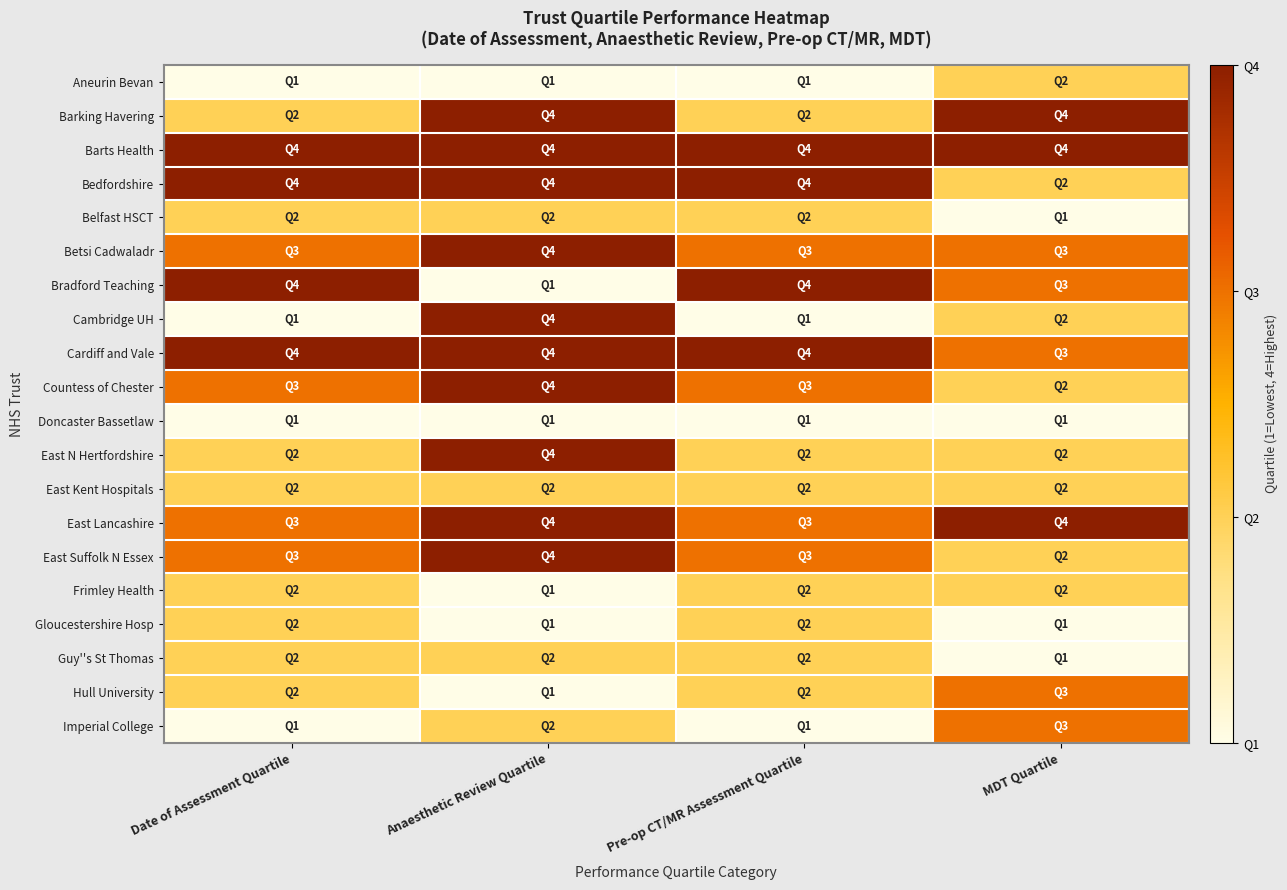

How many categories are shown in the chart?

4